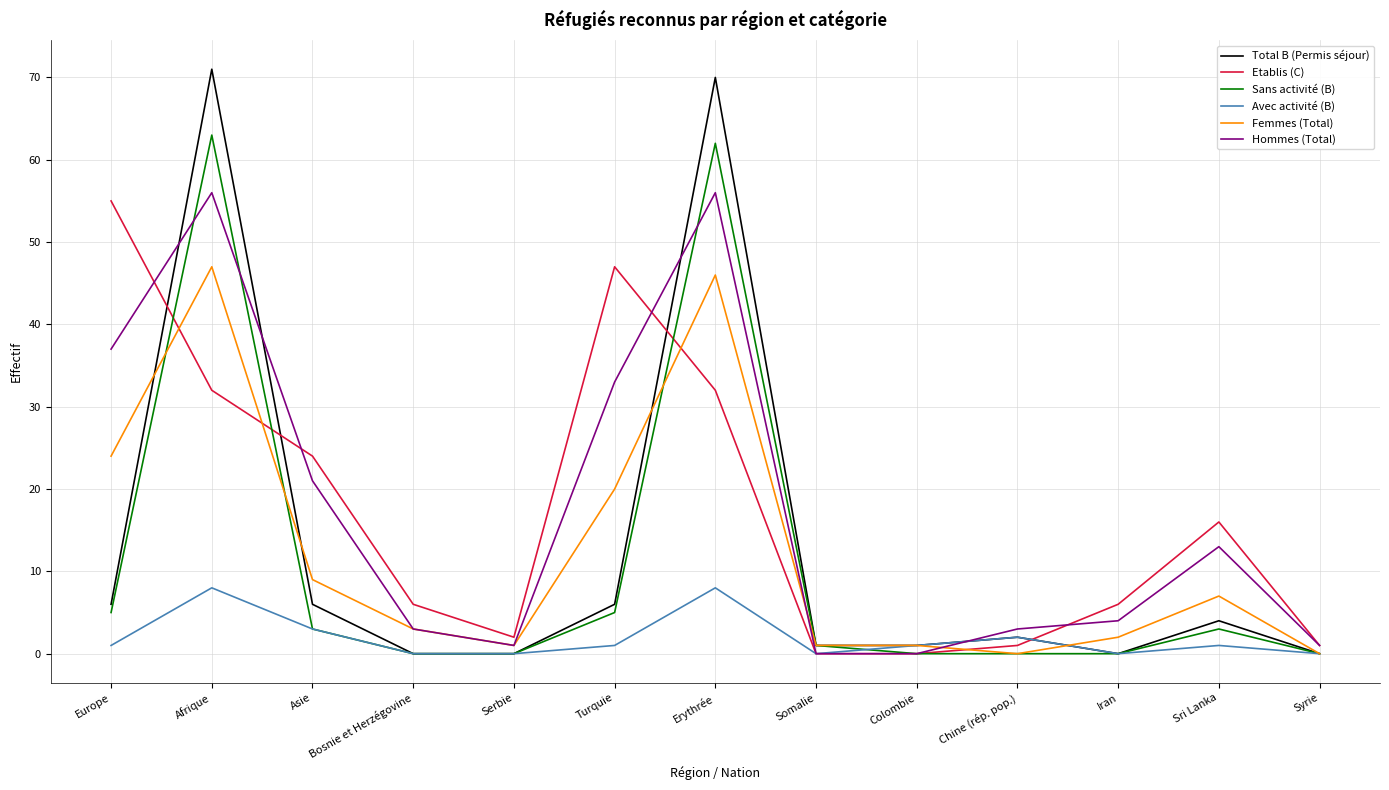

Reading left to right, what are all the values shown in this chart?

Total B (Permis séjour): 6	71	6	0	0	6	70	1	1	2	0	4	0
Etablis (C): 55	32	24	6	2	47	32	0	0	1	6	16	1
Sans activité (B): 5	63	3	0	0	5	62	1	0	0	0	3	0
Avec activité (B): 1	8	3	0	0	1	8	0	1	2	0	1	0
Femmes (Total): 24	47	9	3	1	20	46	1	1	0	2	7	0
Hommes (Total): 37	56	21	3	1	33	56	0	0	3	4	13	1